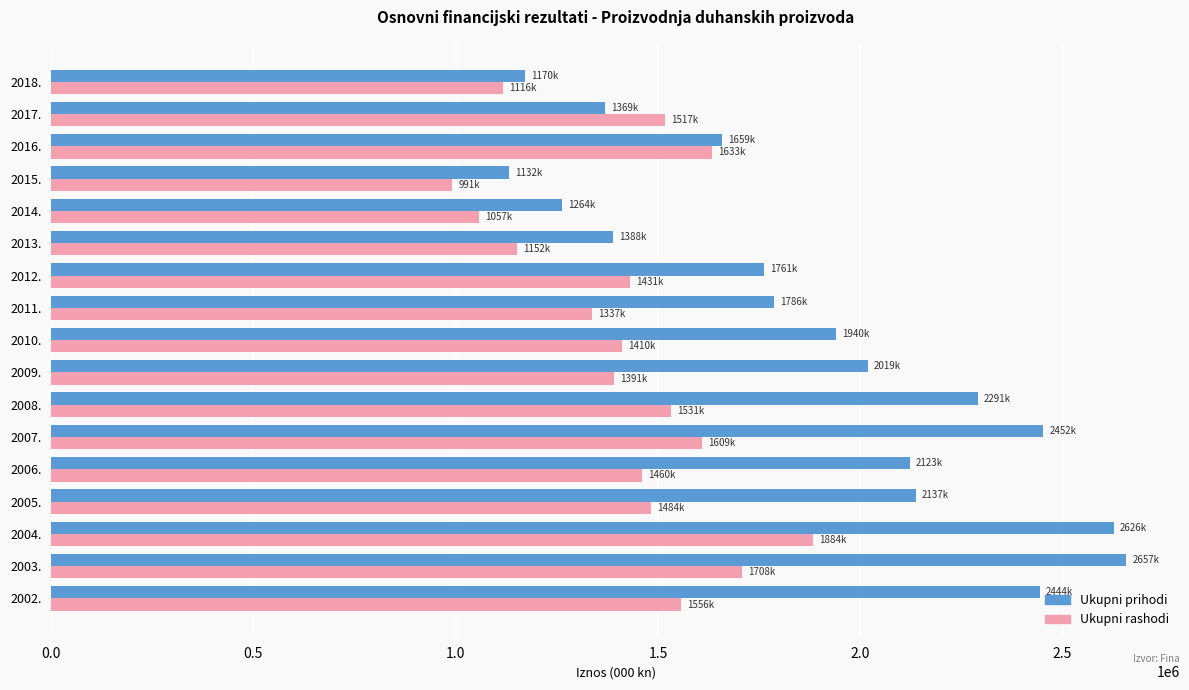

Read the Ukupni rashodi value at 2013..

1152331.7